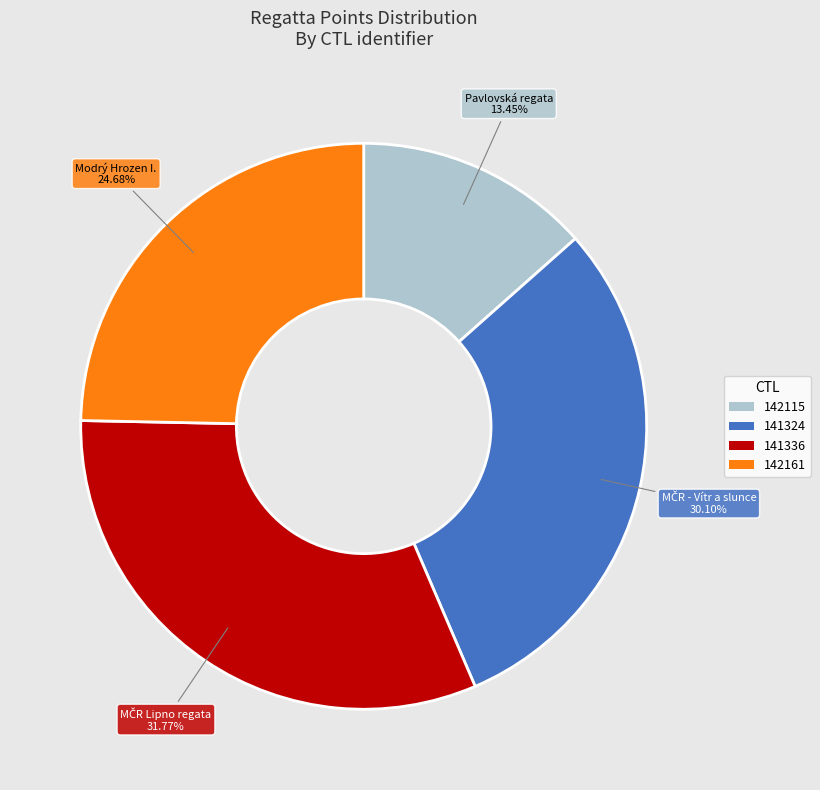

Is it true that 142161 is 25% of the pie?

True